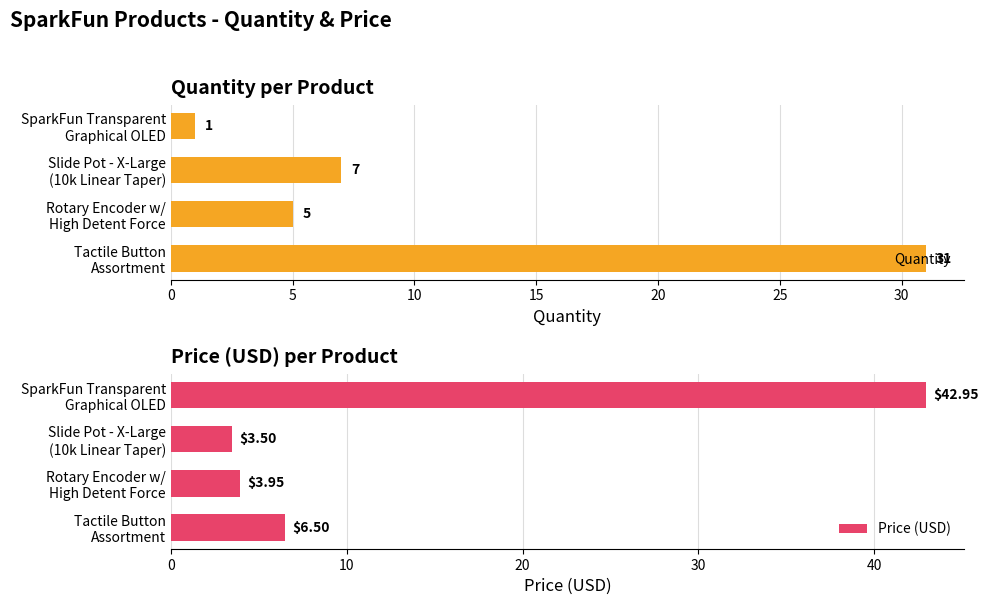

What are all the series names shown in the legend?

Quantity, Price (USD)